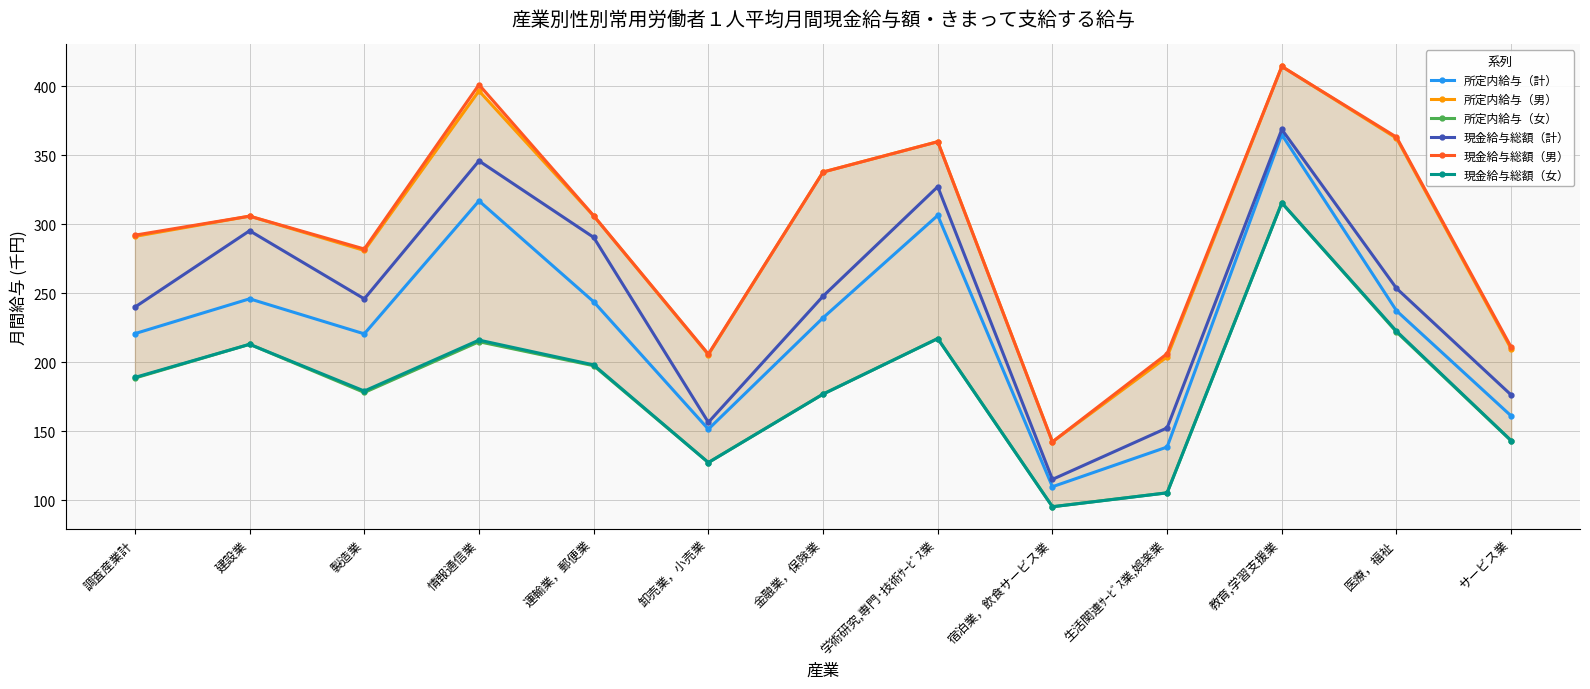

What is the total value across all series at 運輸業，郵便業?

1541.9